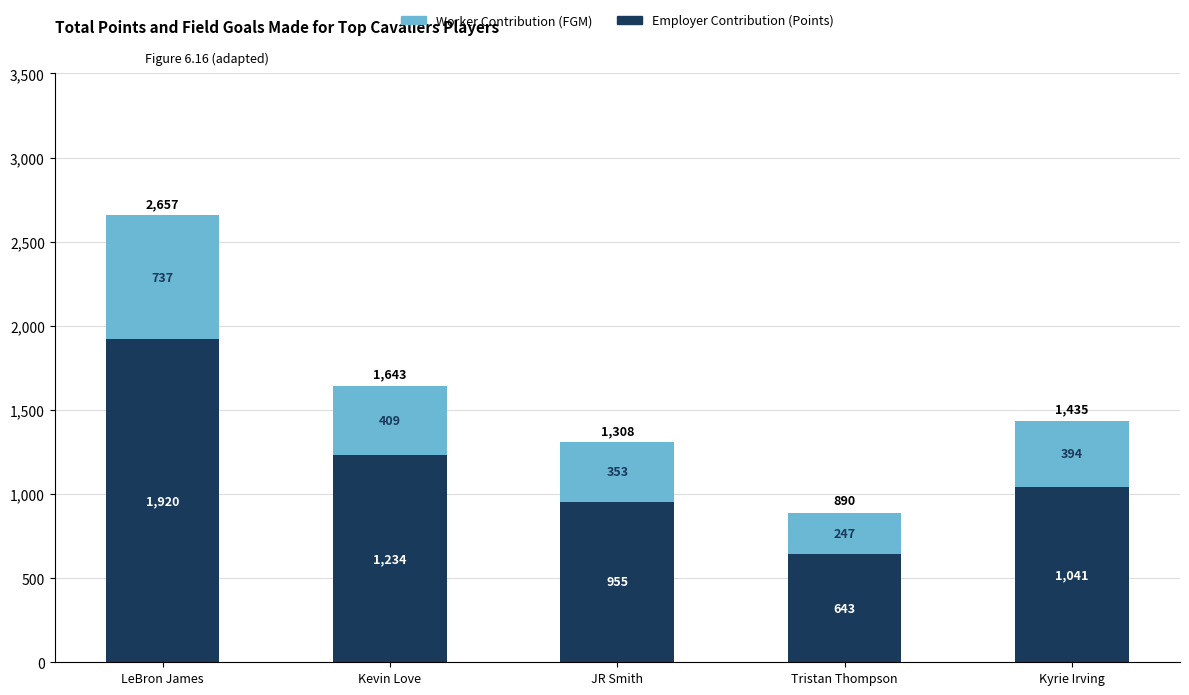

The Employer Contribution (Points) series shows 2659 at LeBron James. True or false?

False